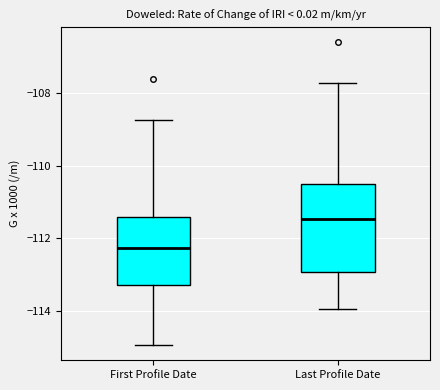

Which box is the tallest, from its lower edge to its upper edge?

Last Profile Date